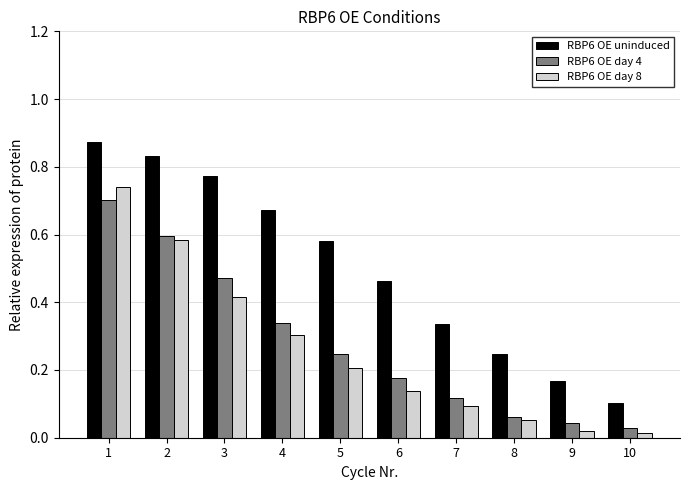

What is the sum of all RBP6 OE day 8 values?

2.6